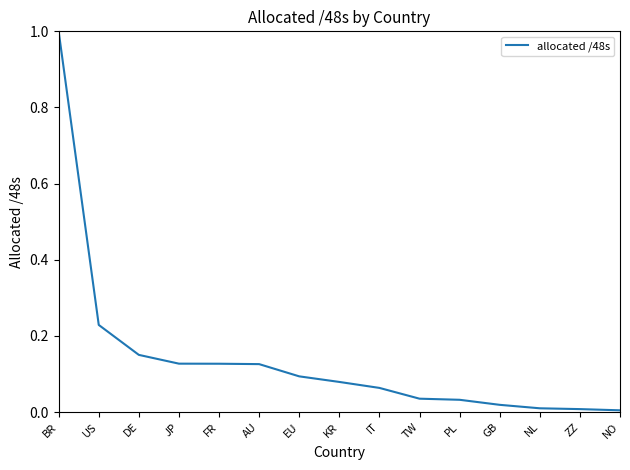

What is the sum of all values?

2.1